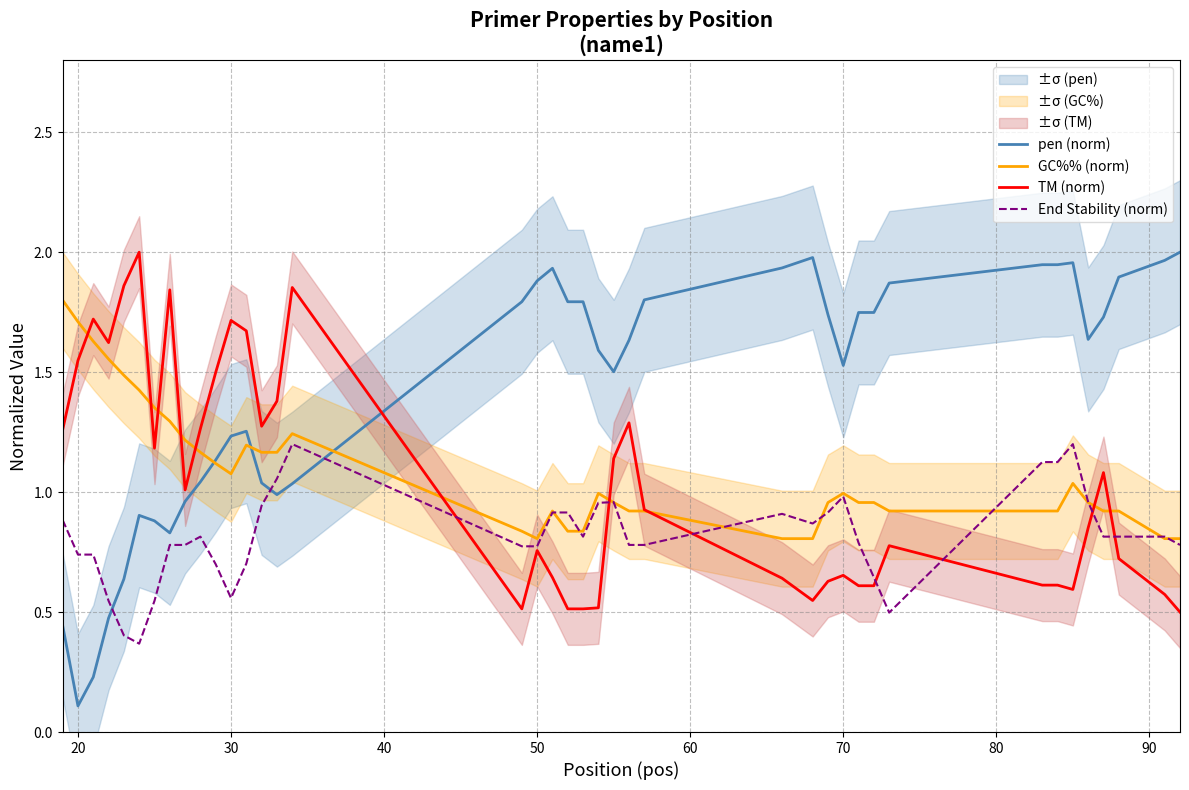

True or false: pen (norm) and End Stability (norm) cross at least once.

True